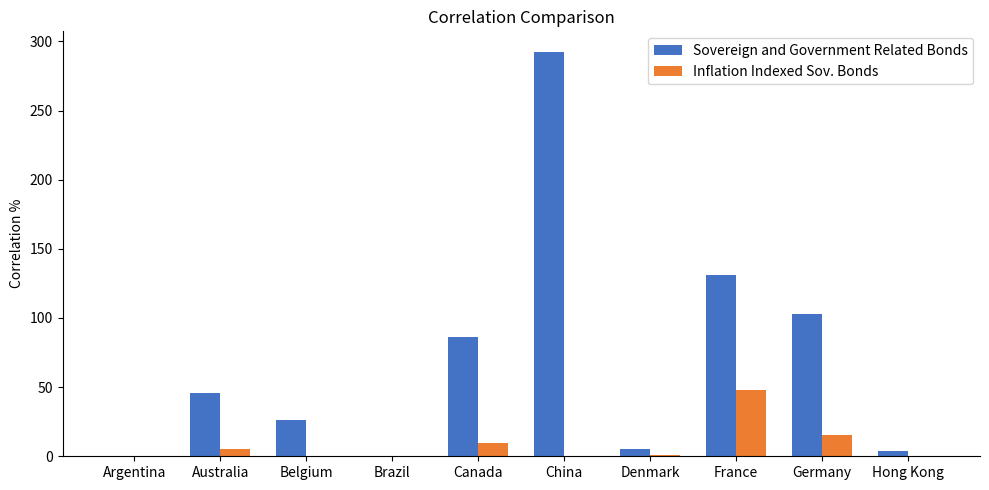

Between Canada and Denmark, which series saw the biggest shift?

Sovereign and Government Related Bonds